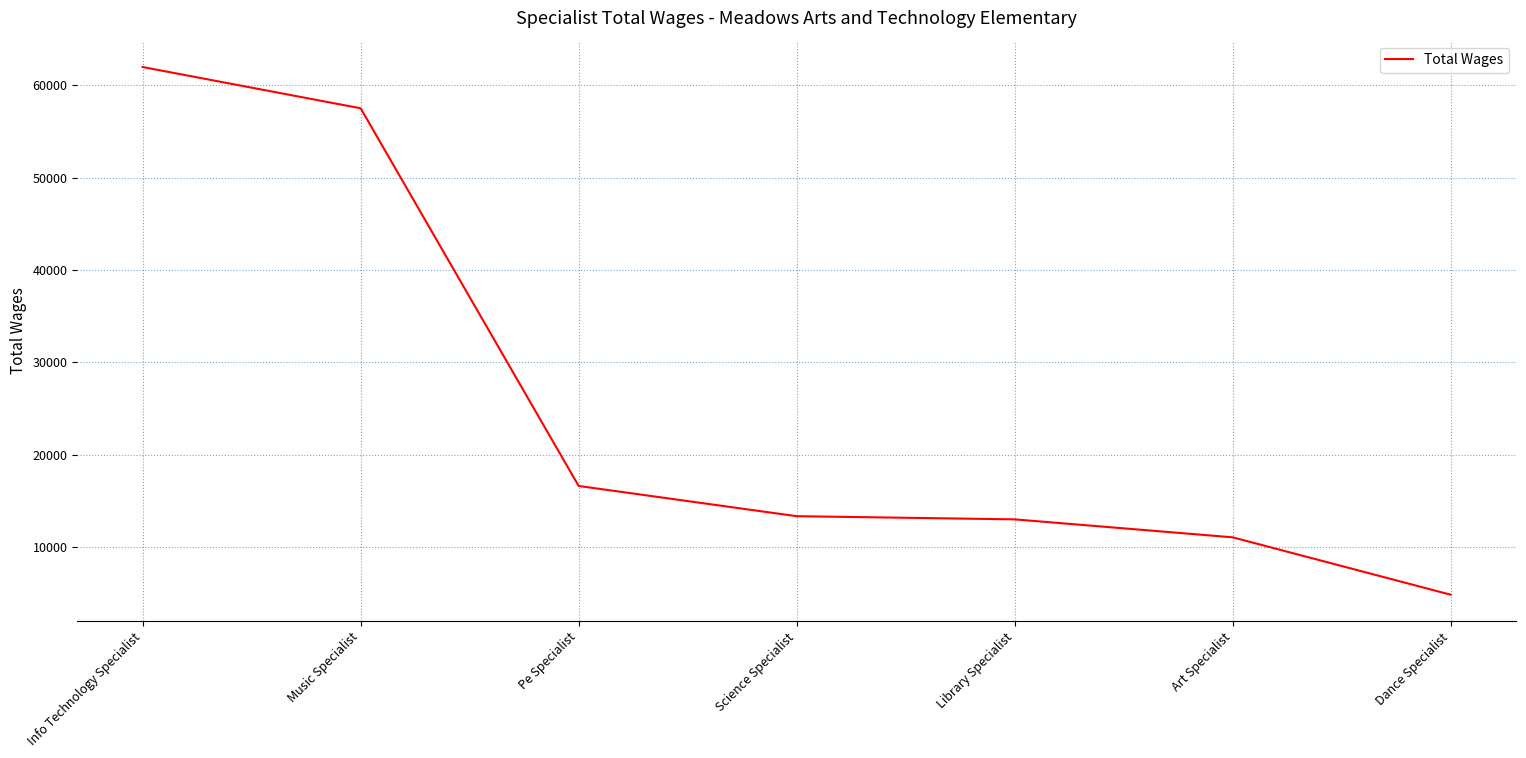

Reading left to right, what are all the values shown in this chart?

Info Technology Specialist=61988	Music Specialist=57520	Pe Specialist=16605	Science Specialist=13331	Library Specialist=12987	Art Specialist=11042	Dance Specialist=4826